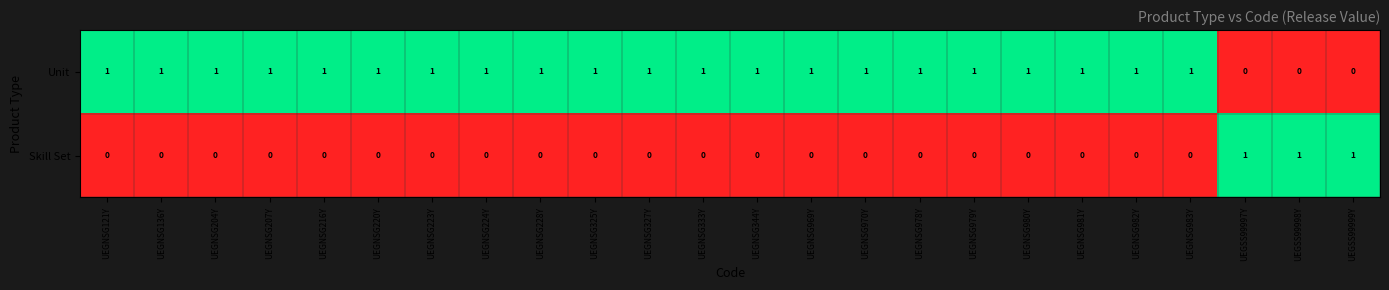

At UEGNSG204Y, list the series in order from smallest to largest.

Skill Set, Unit